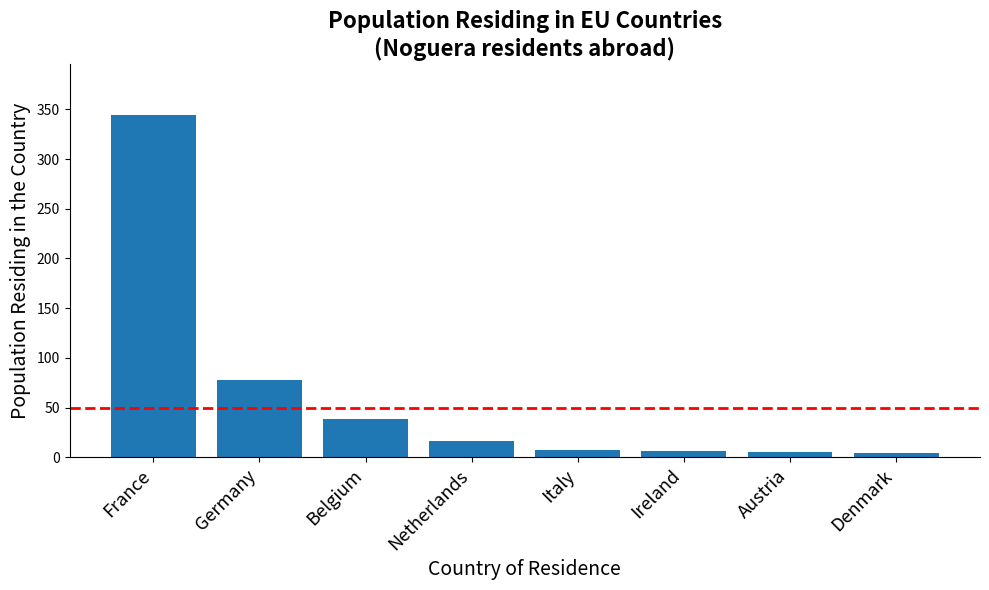

Is it true that the value at Belgium is 63?

False